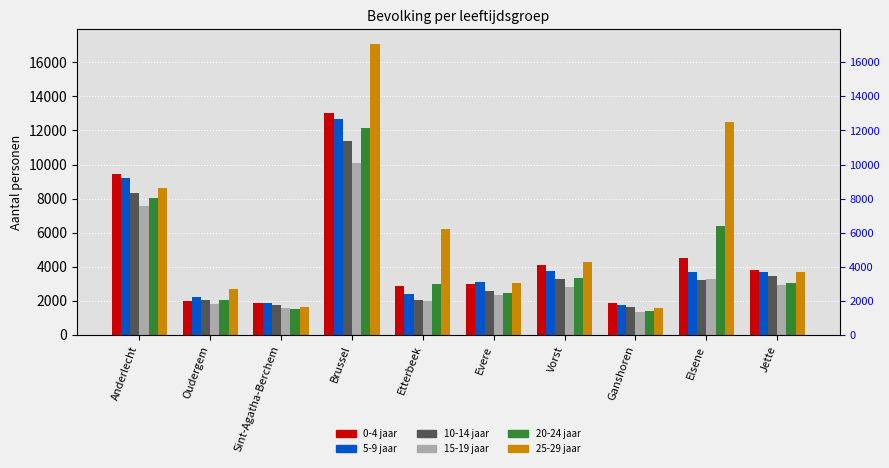

Read the 5-9 jaar value at Elsene, to the nearest 100.

3700